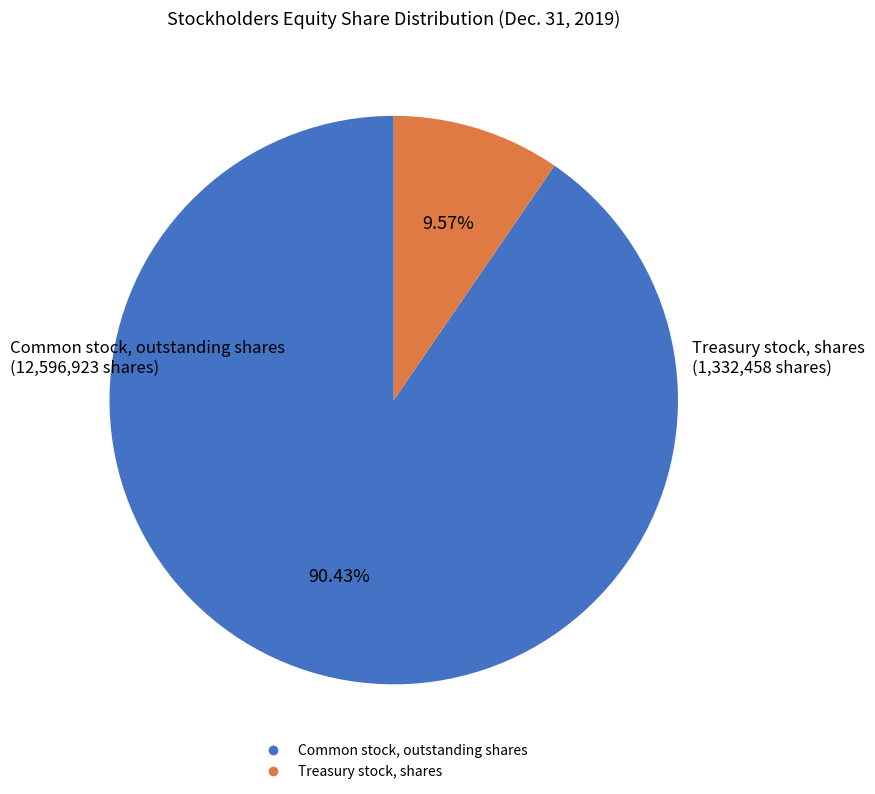

Combined, do Common stock, outstanding shares and Treasury stock, shares account for over 50%?

Yes